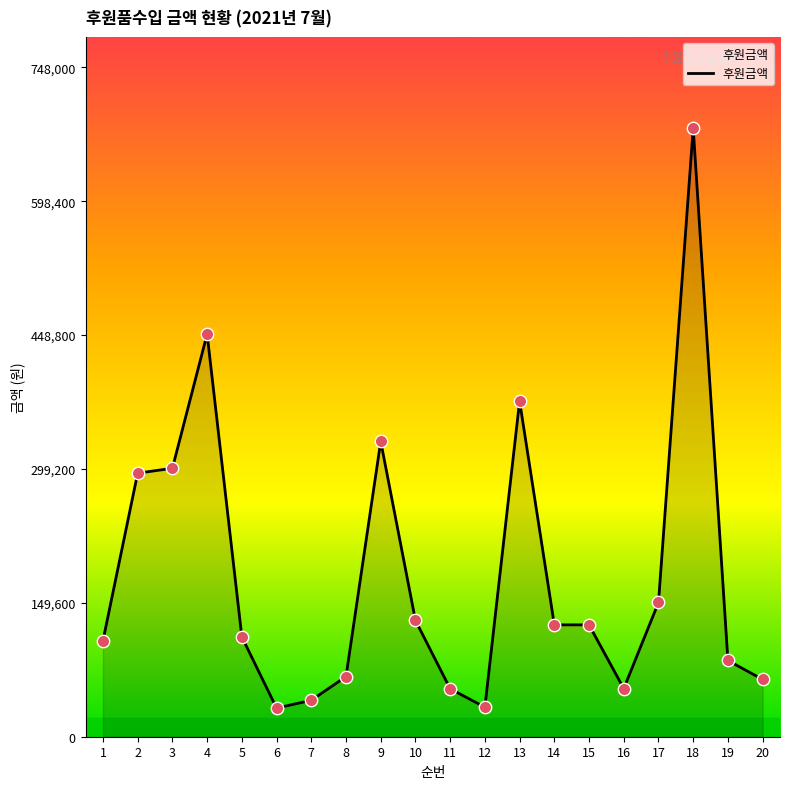

Between 1 and 14, which is larger?

14